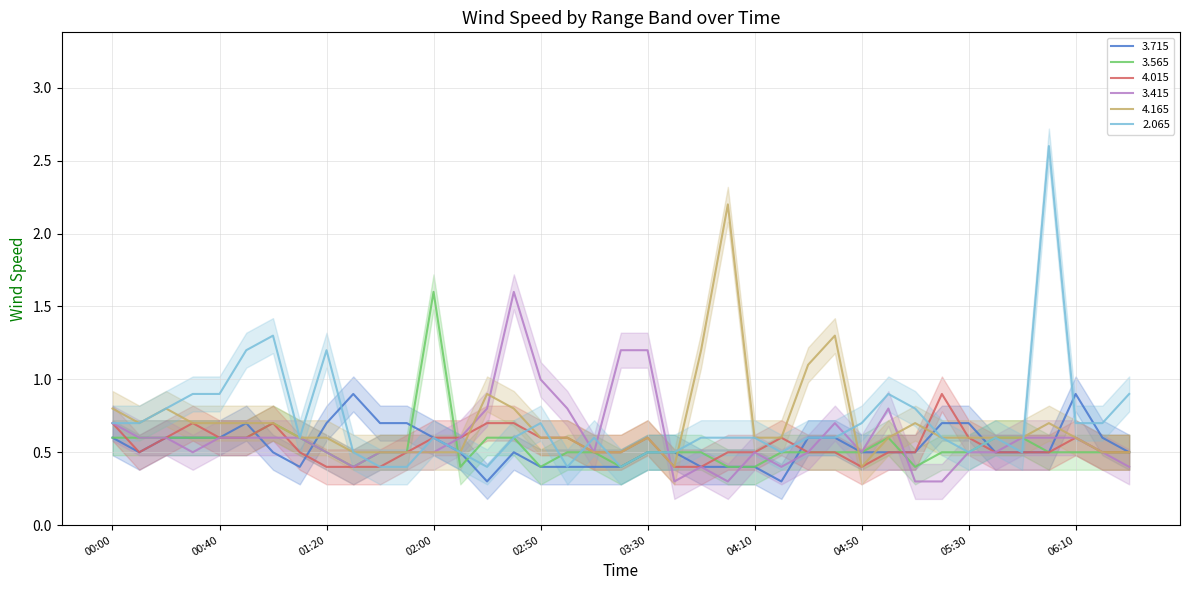

What is the maximum value for 2.065?

2.6